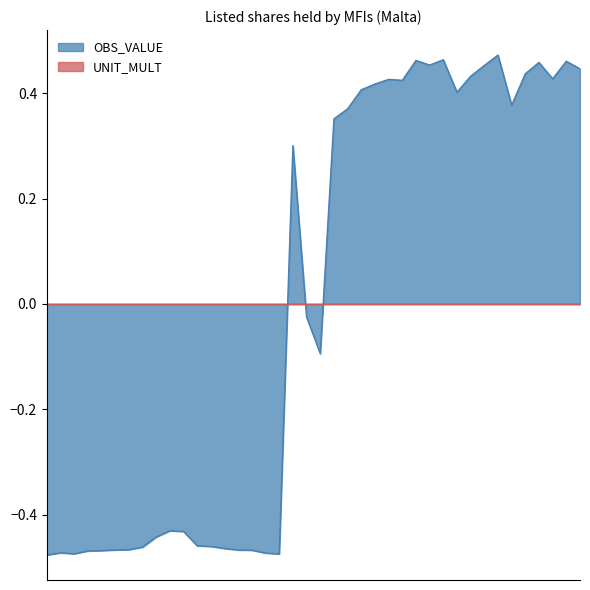

Read the value at 2013-Q1.

0.5